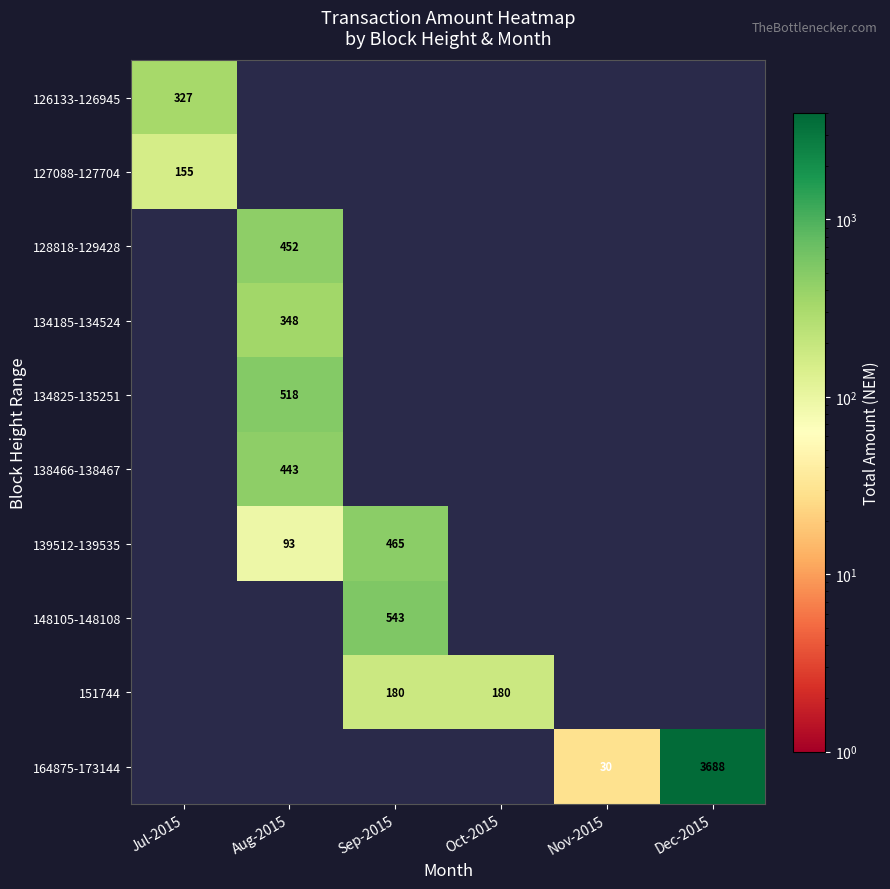

How many categories are shown in the chart?

6